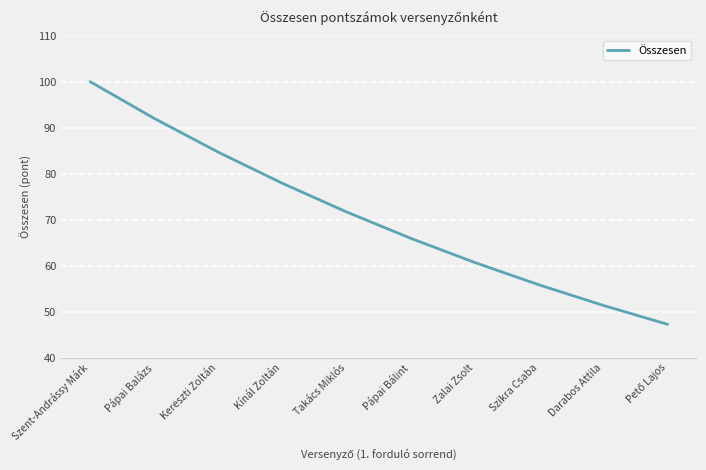

What is the maximum value shown in the chart?

100.0